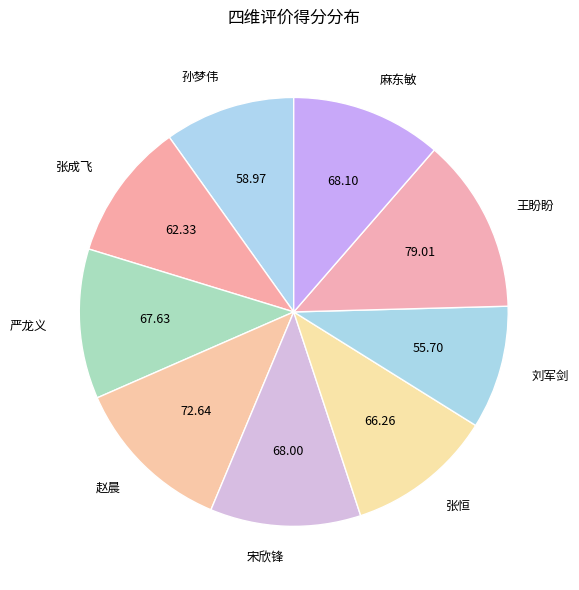

Does 宋欣锋 account for over 50% of the chart?

No